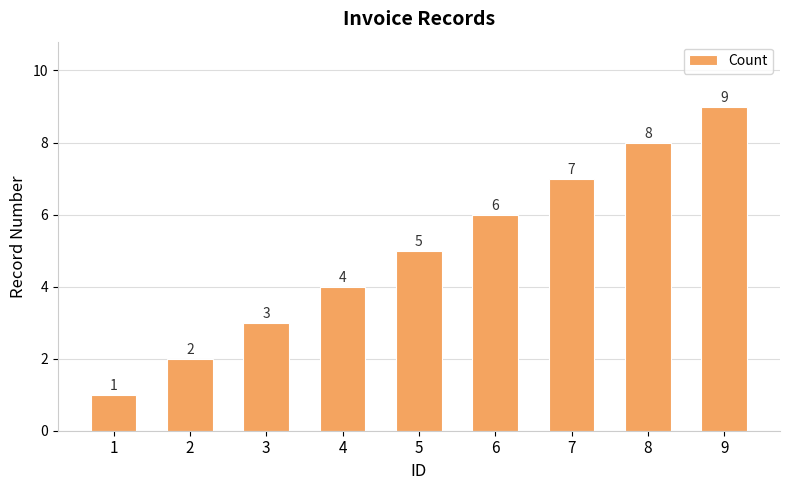

What is the change in value from 3 to 4?

+1